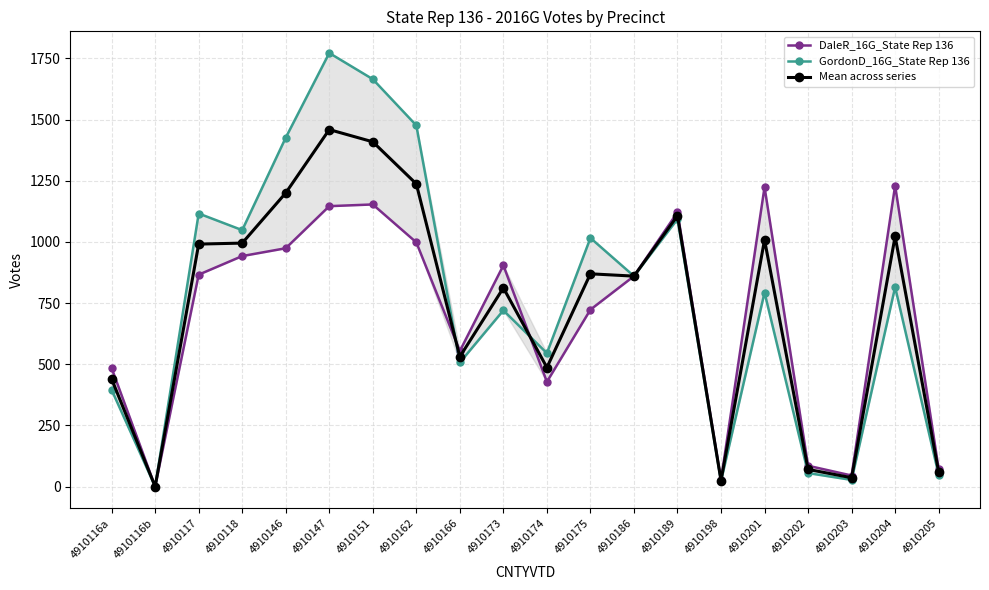

Rank the series at 4910146 from highest to lowest value.

GordonD_16G_State Rep 136, Mean across series, DaleR_16G_State Rep 136